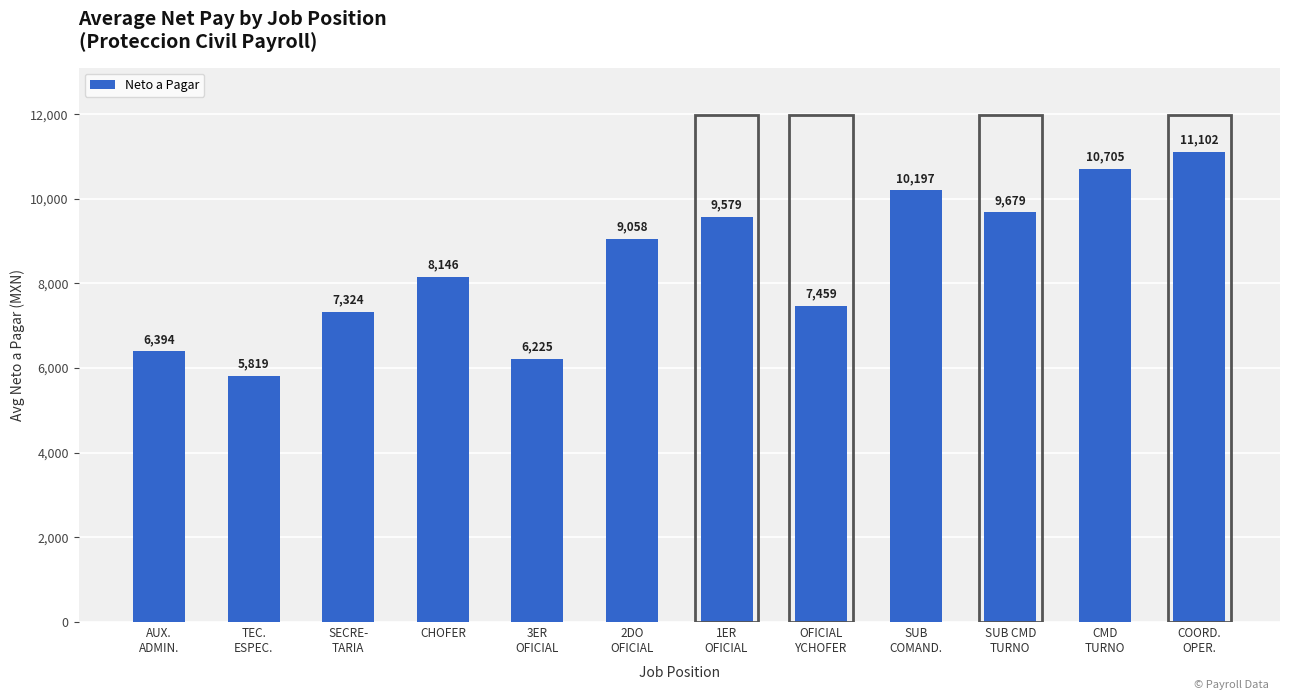

What is the difference between the second highest and second lowest values?

4480.6